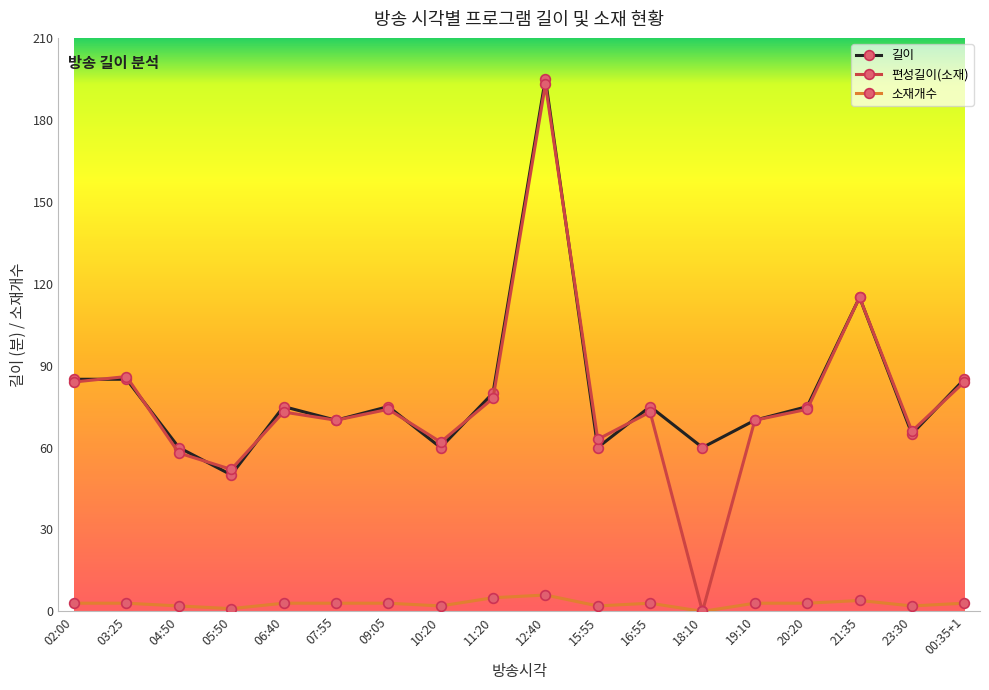

At which category is the sum across all series the highest?

12:40